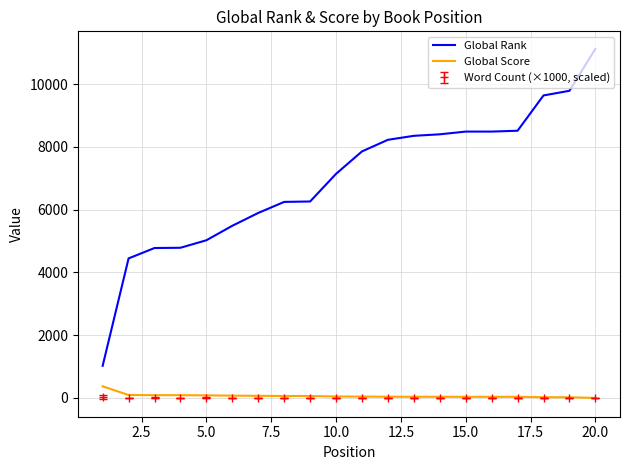

What is the maximum value for Global Score?

370